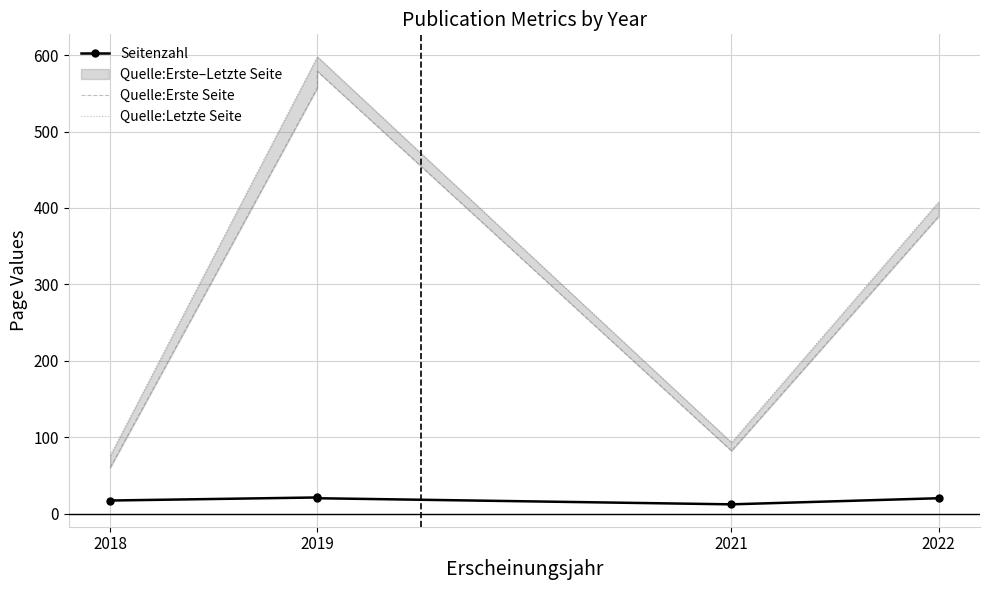

In Quelle:Erste Seite, how many points are higher than both neighbors (excluding endpoints)?

1